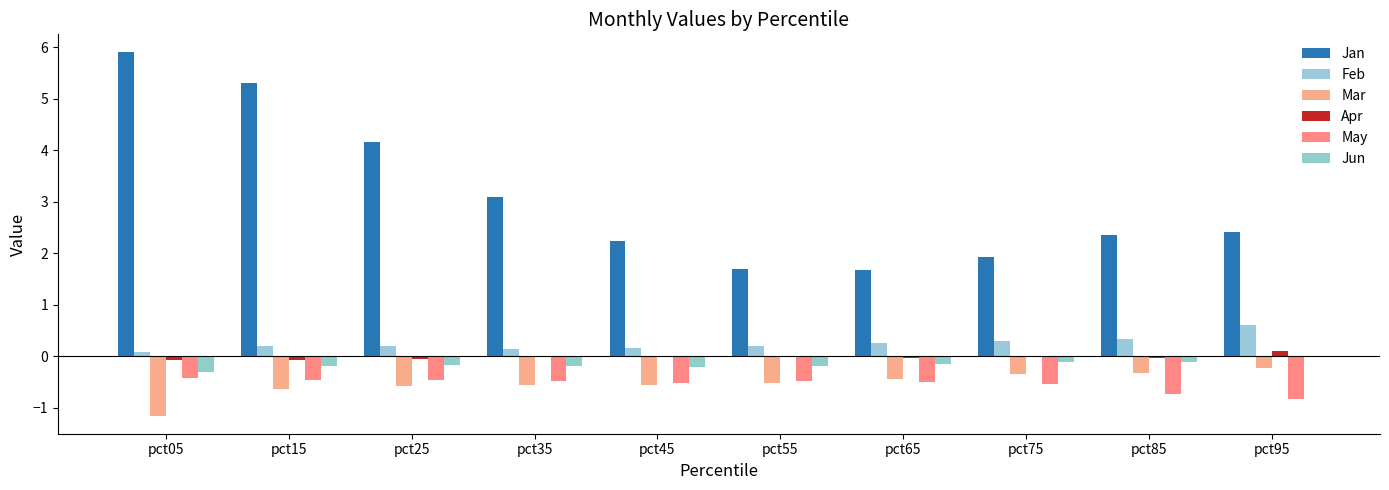

Are the bars grouped side by side (vs. stacked)?

Yes